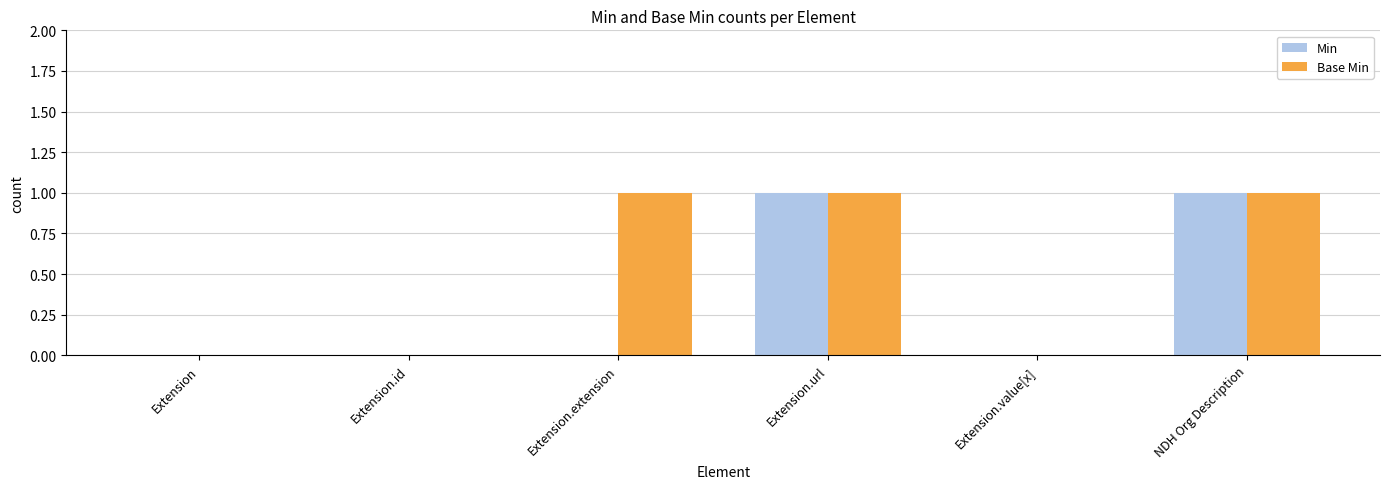

What is the sum of all Base Min values?

3